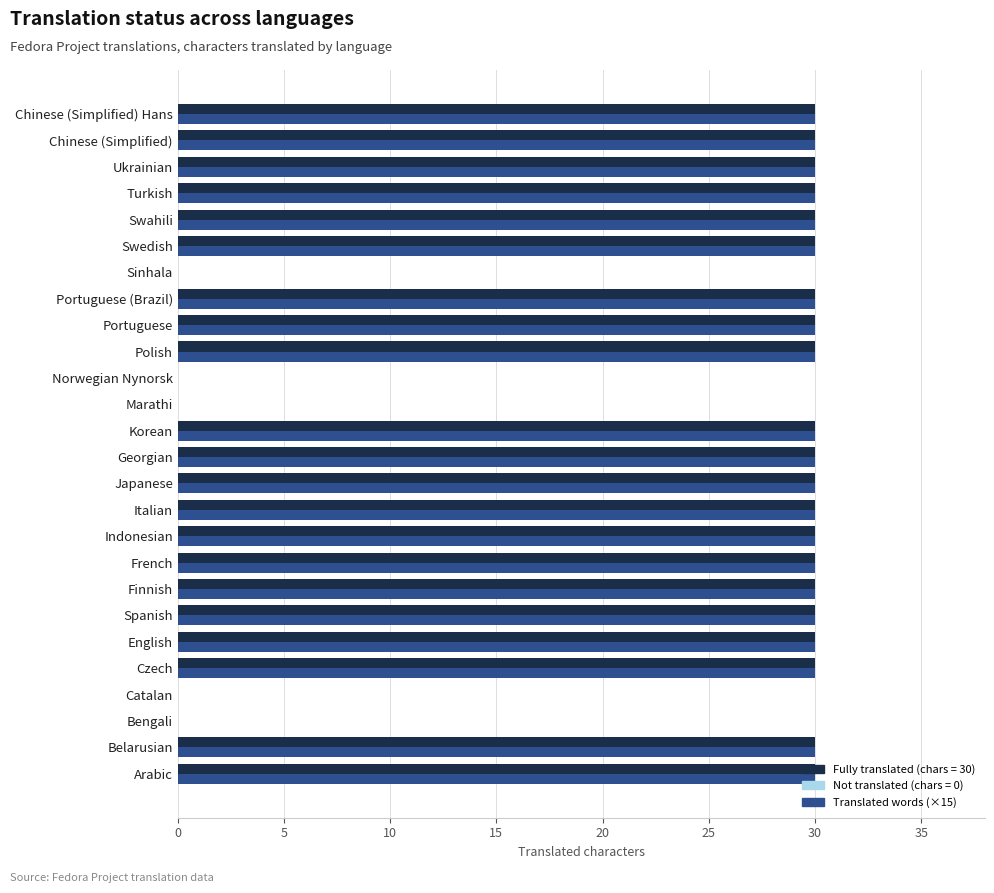

What is the total value across all series at Portuguese (Brazil)?

60